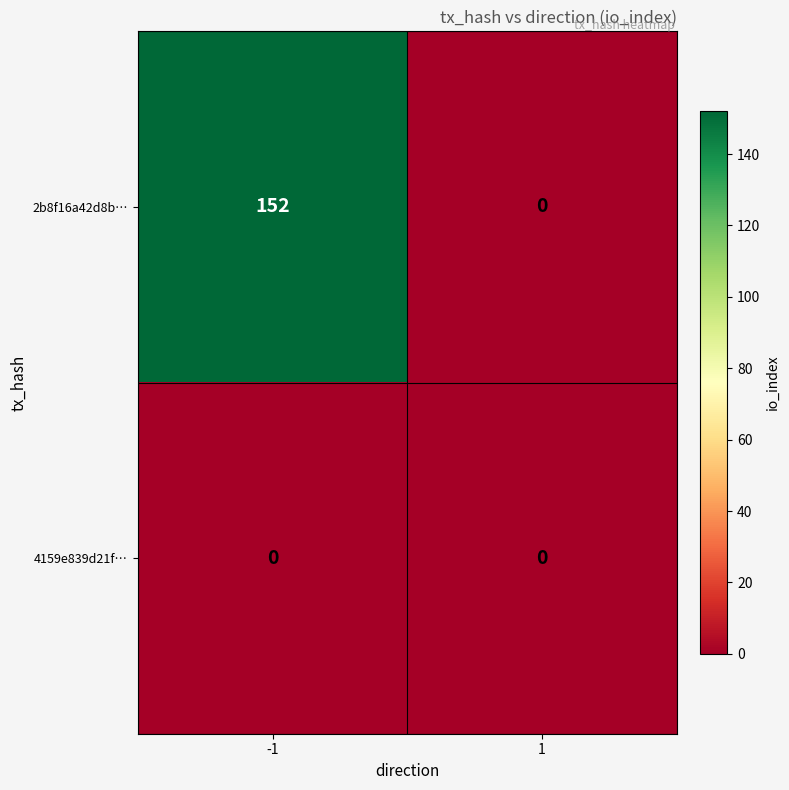

What is the sum of the 2b8f16a42d8b… values at -1 and 1?

152